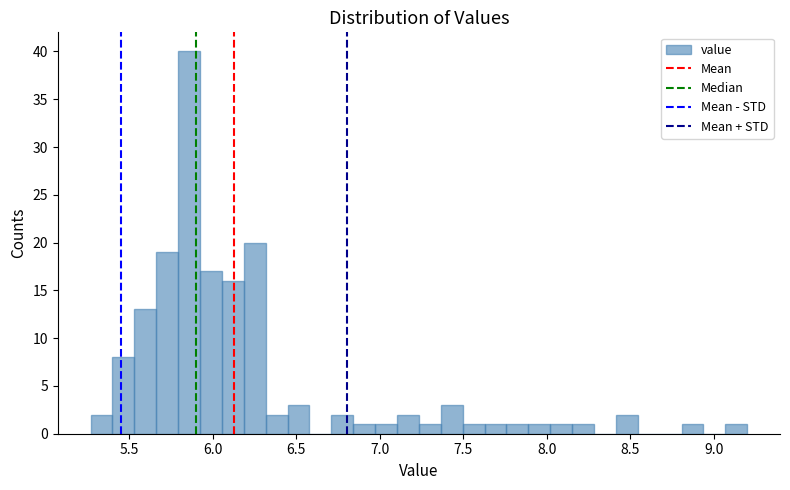

Read against the x-axis, roughly where is the centre of the tallest bar?

5.85